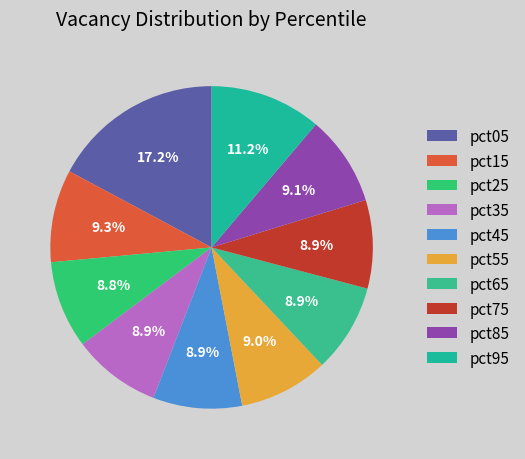

How many slices are in this pie chart?

10